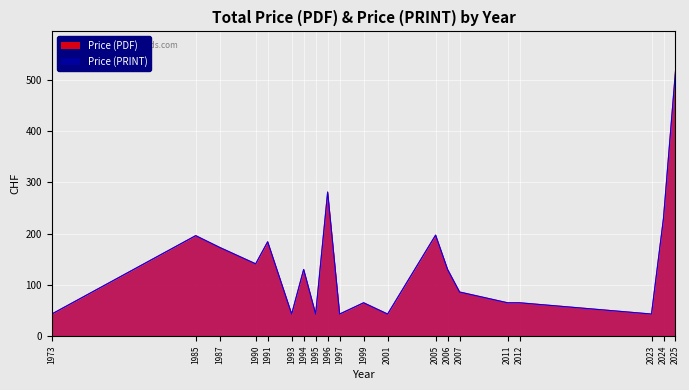

Which category has the lowest value in the Price (PRINT) series?

1973